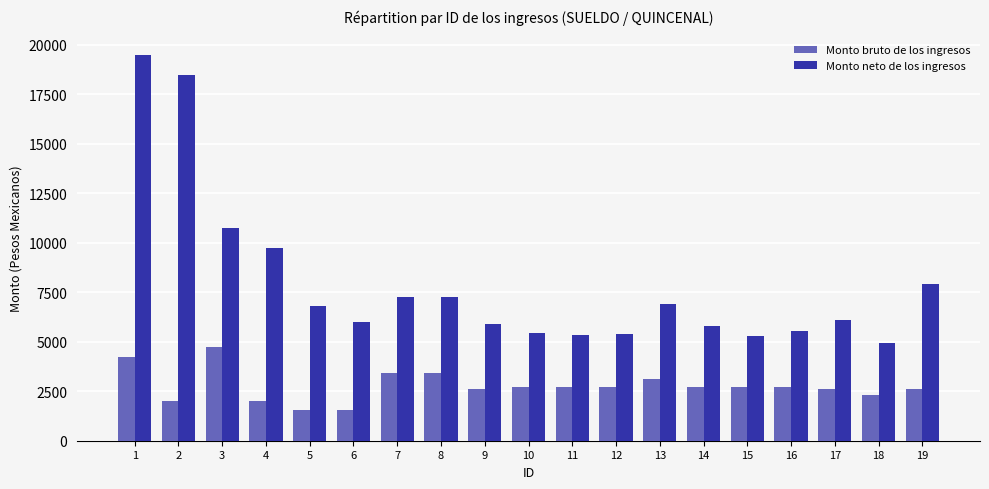

What value does the Monto neto de los ingresos series have at 10?

5432.5